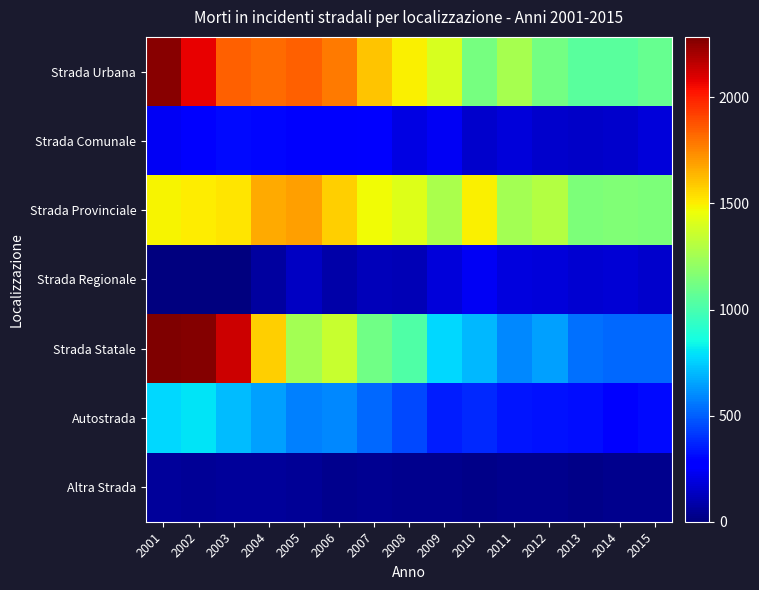

What is the spread (max minus min) of values at 2011?

1228